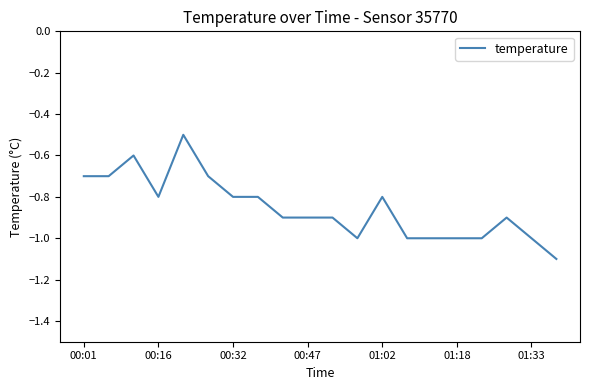

What is the greatest value displayed?

-0.5